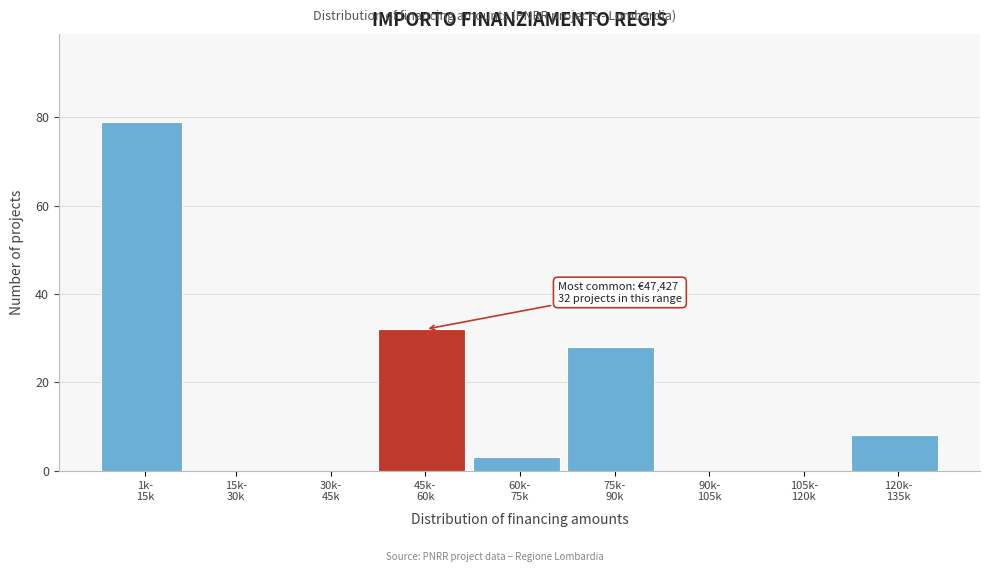

What is the maximum value shown in the chart?

79